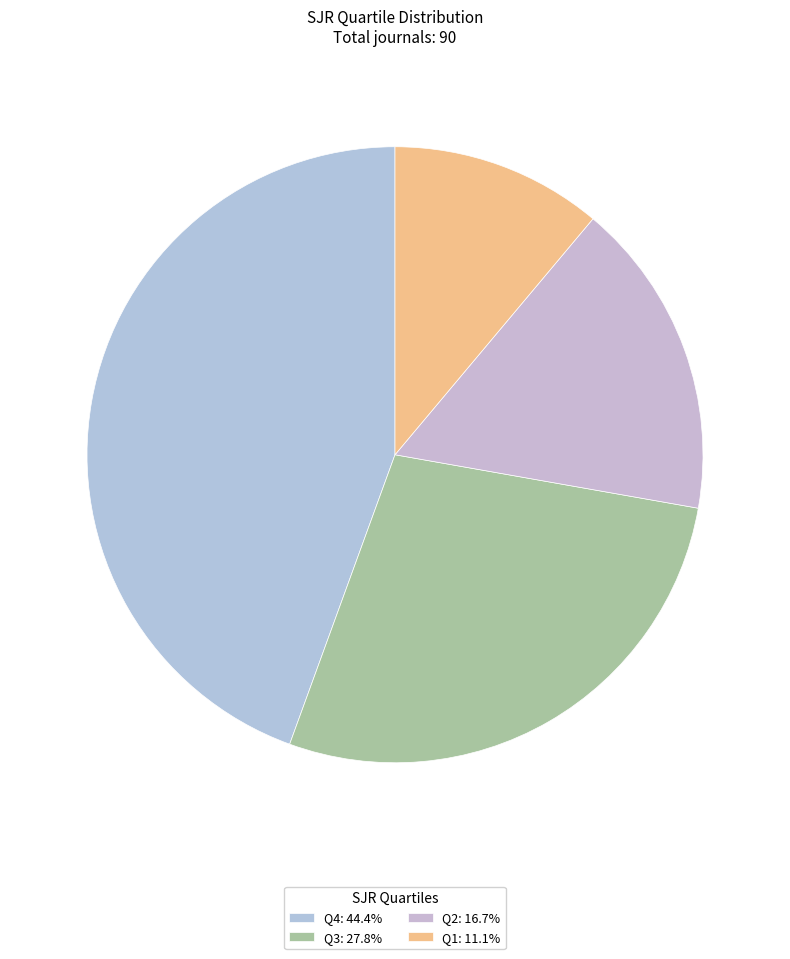

Is there any slice that represents more than half of the pie?

No